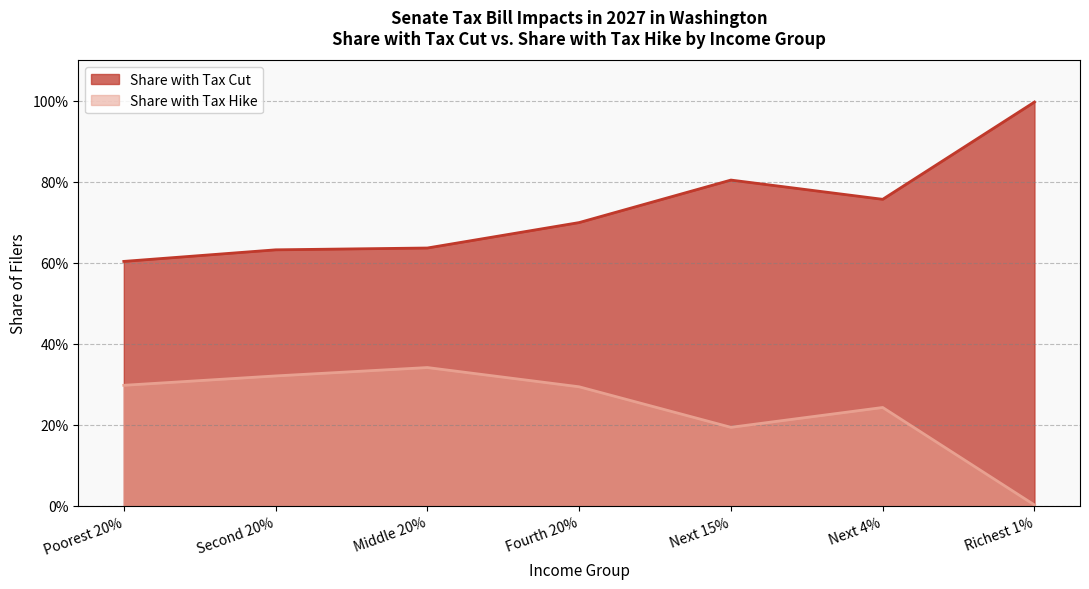

Where is Share with Tax Hike nearest to the value 0?

Richest 1%